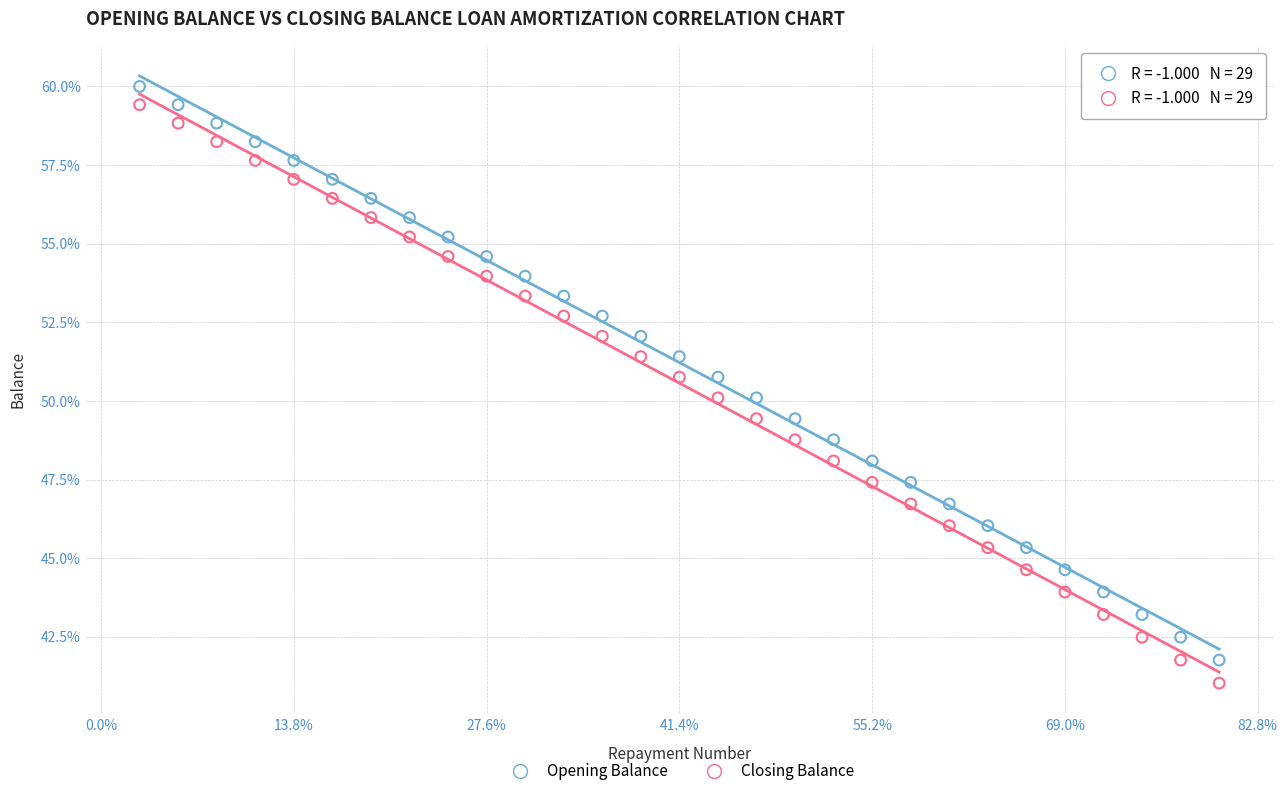

Which series contains the lowest Y value?

Closing Balance